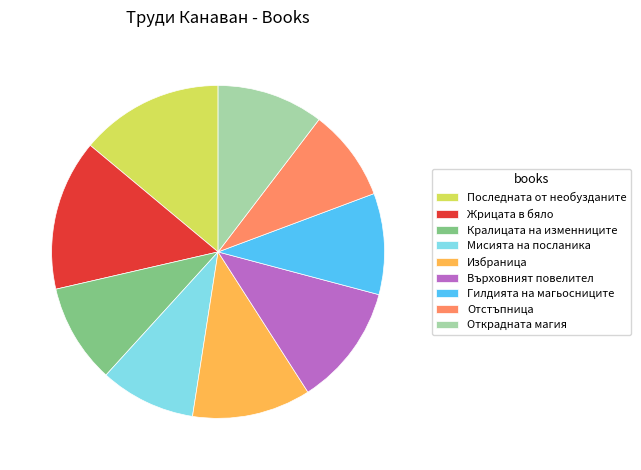

Between Жрицата в бяло and Върховният повелител, which is larger?

Жрицата в бяло